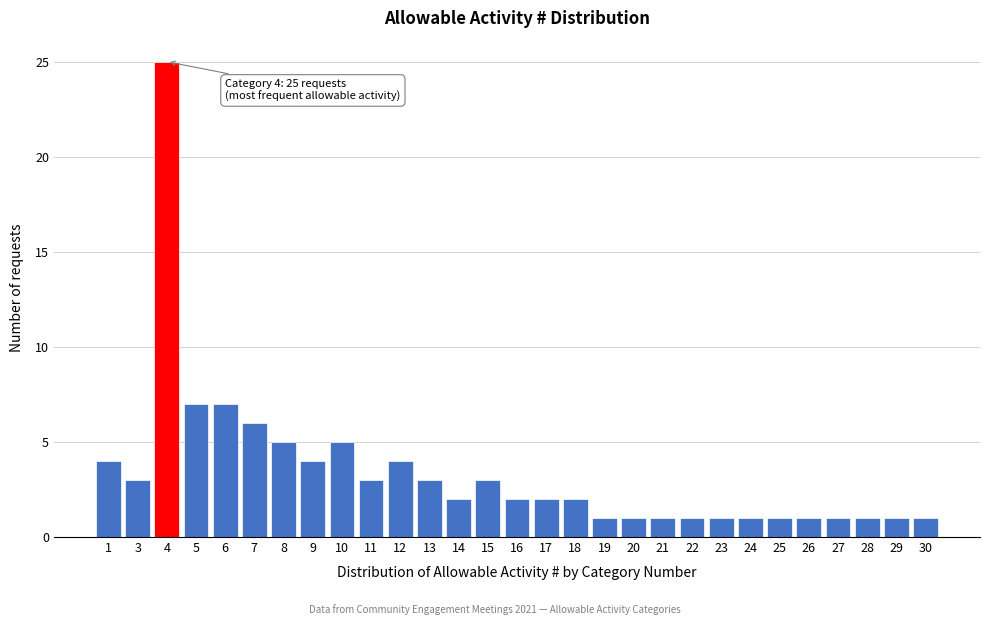

Reading left to right, list all the values displayed in this chart.

4	3	25	7	7	6	5	4	5	3	4	3	2	3	2	2	2	1	1	1	1	1	1	1	1	1	1	1	1